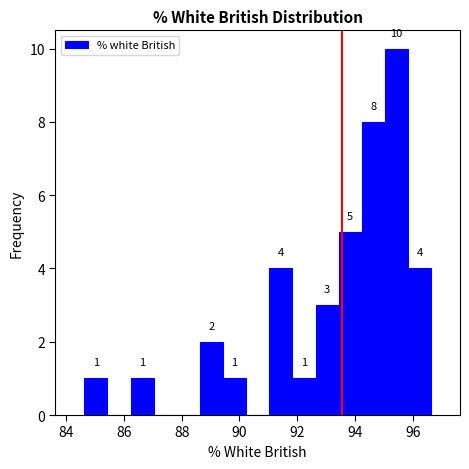

Over which range of the x-axis is the bar tallest?

95.0 to 95.8